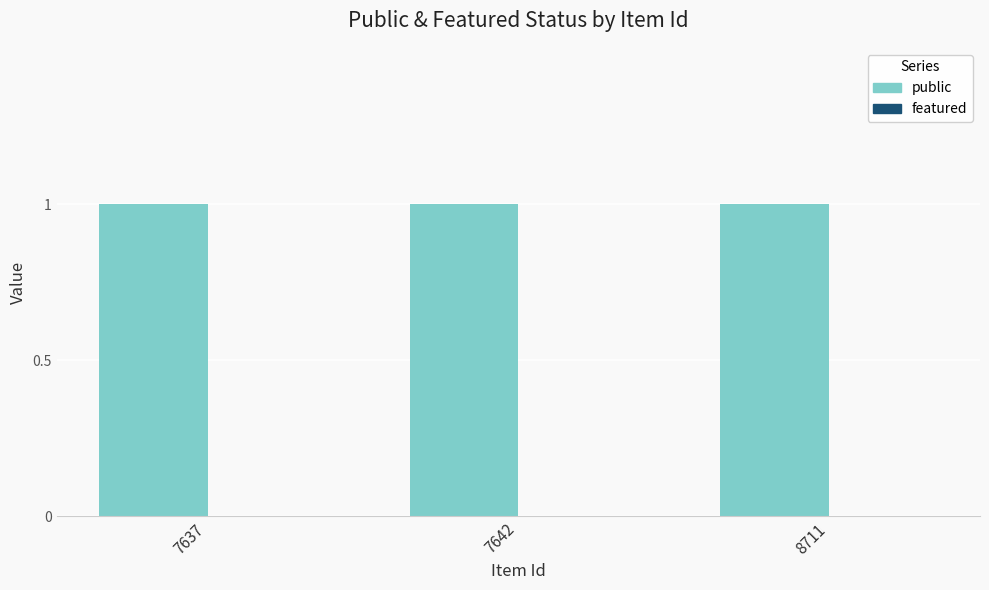

How many groups of bars are there?

3